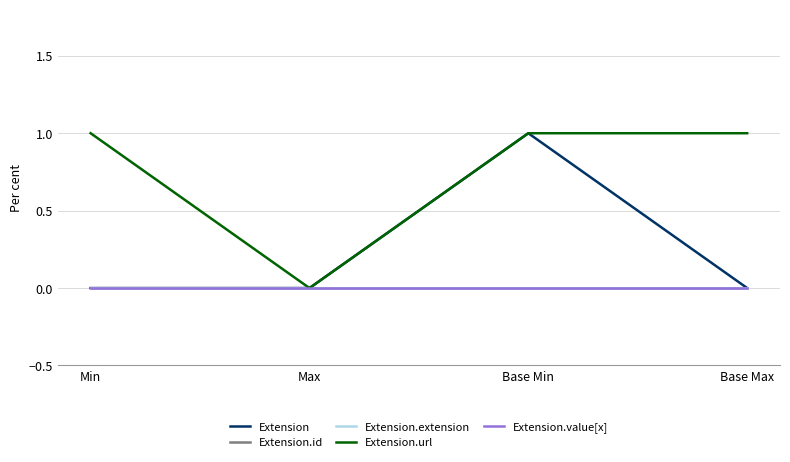

Is this an area chart (filled region under the line)?

No